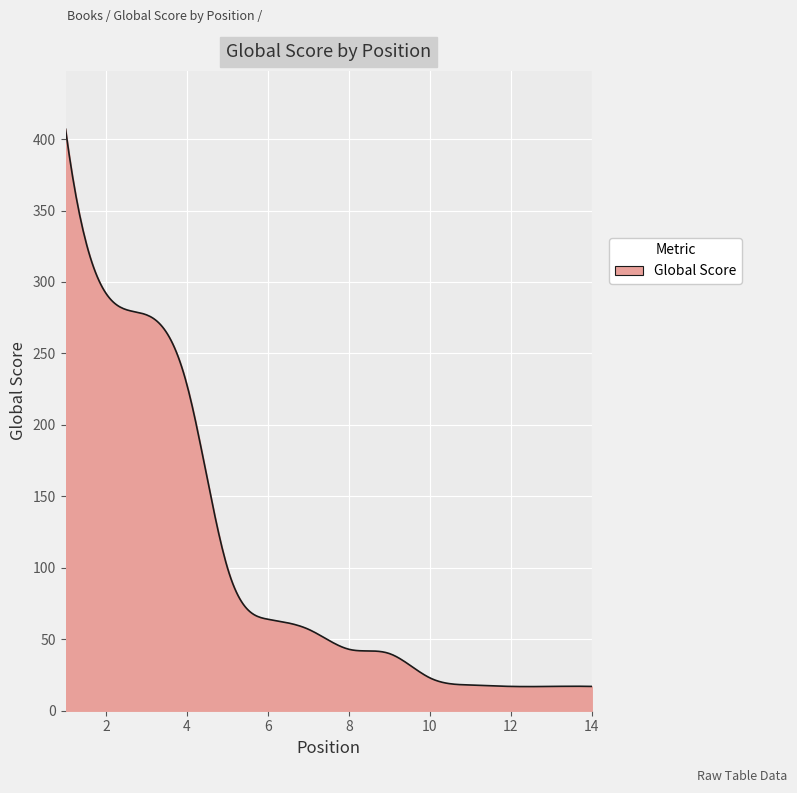

What is the maximum value shown in the chart?

407.0